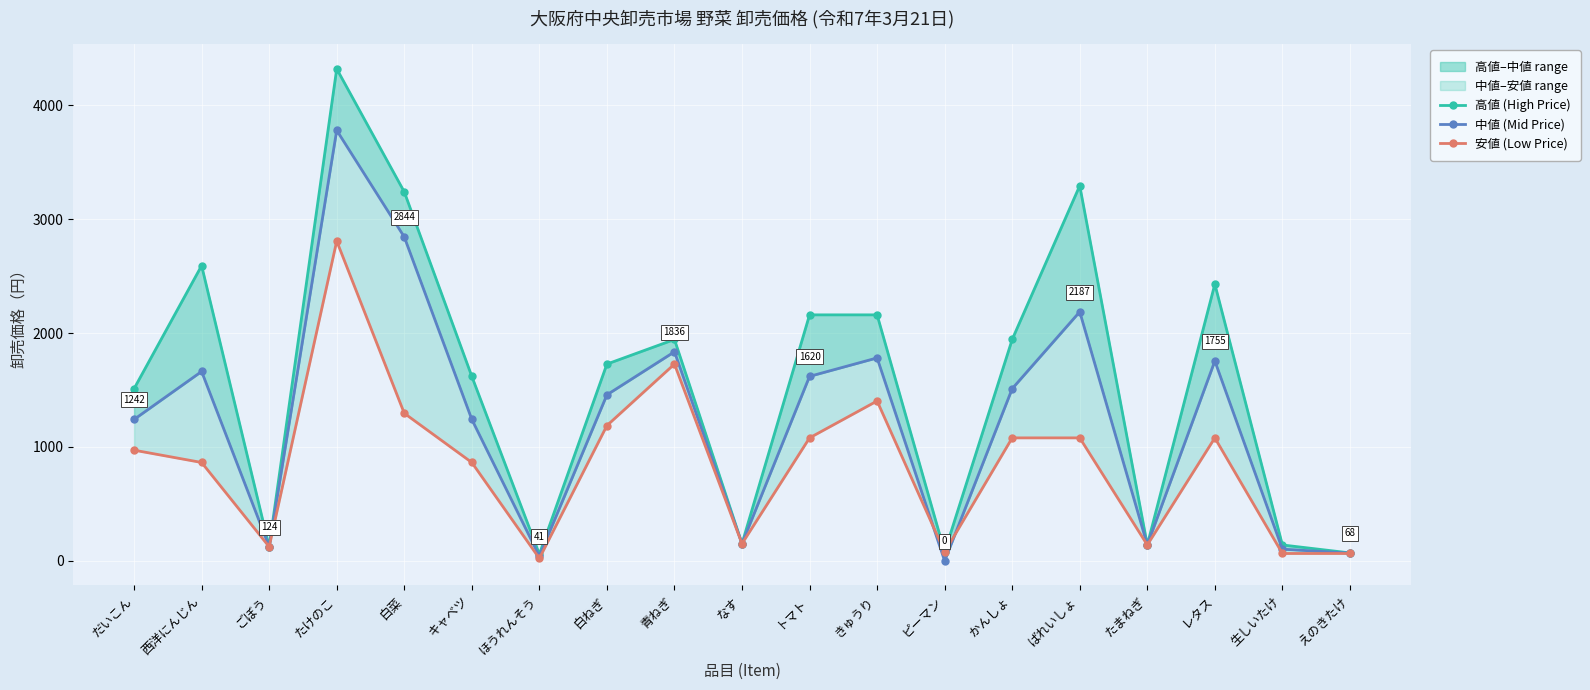

Is this an area chart (filled region under the line)?

No